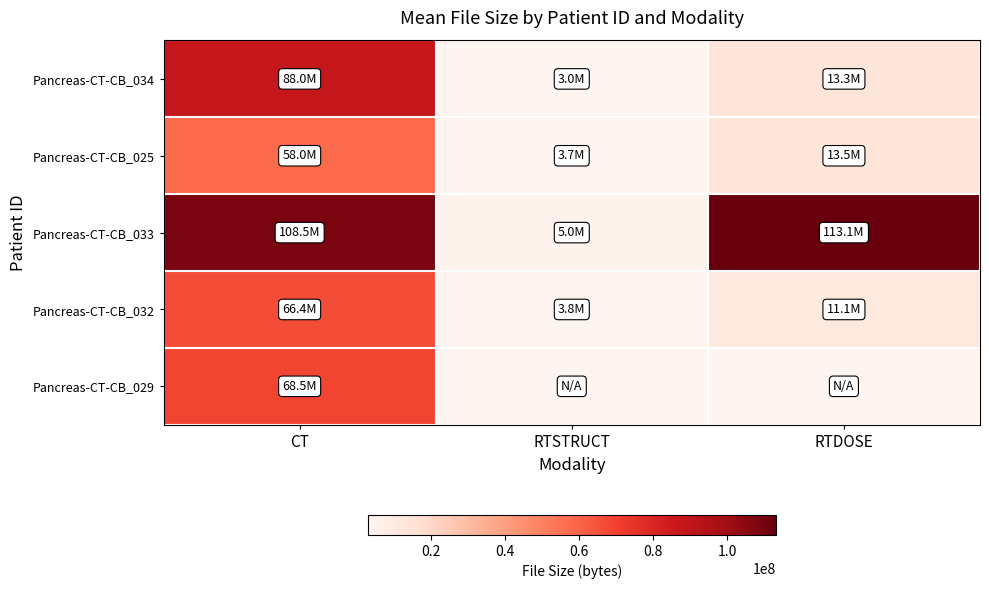

What is the total value across all series at RTSTRUCT?

15485694